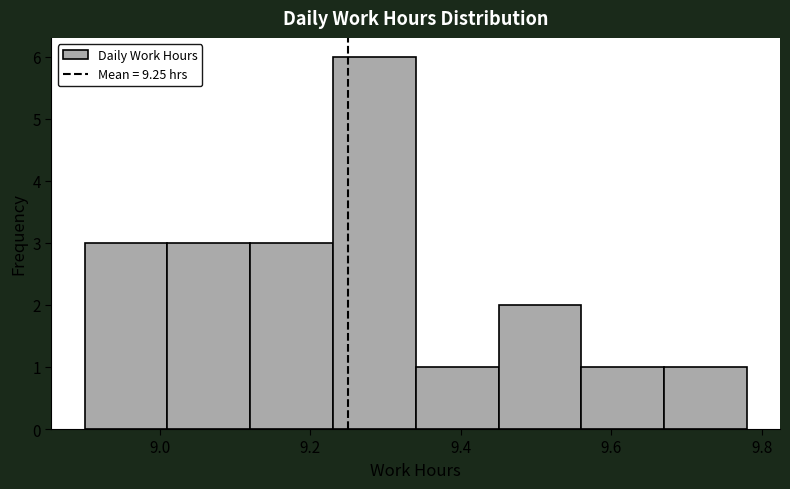

How tall is the bar that spans 9.12 to 9.23 on the x-axis? Neither the bar edges nor the heights are printed on the chart, so give them approximately, as read against the axes.

3